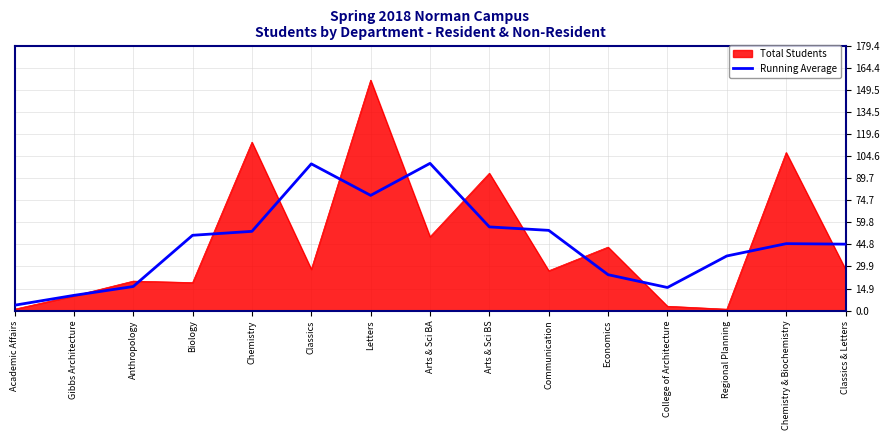

True or false: Total Students has a value of 18.6 at Communication.

False